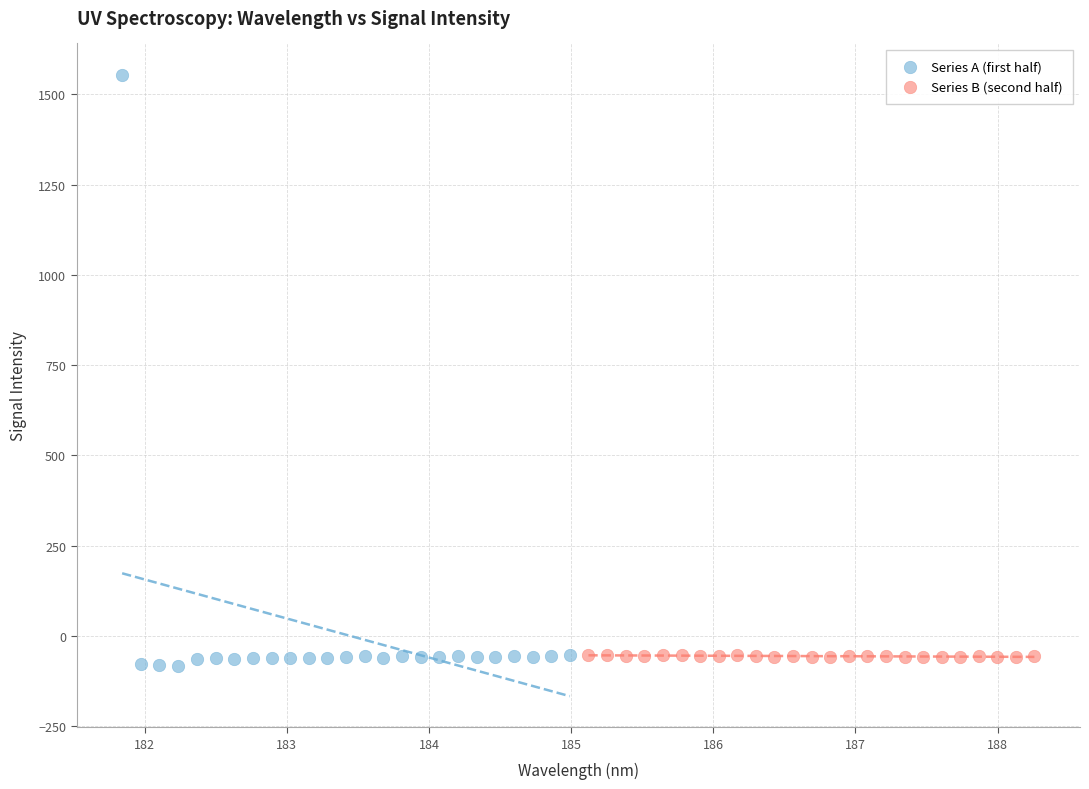

Which series contains the highest Y value?

Series A (first half)